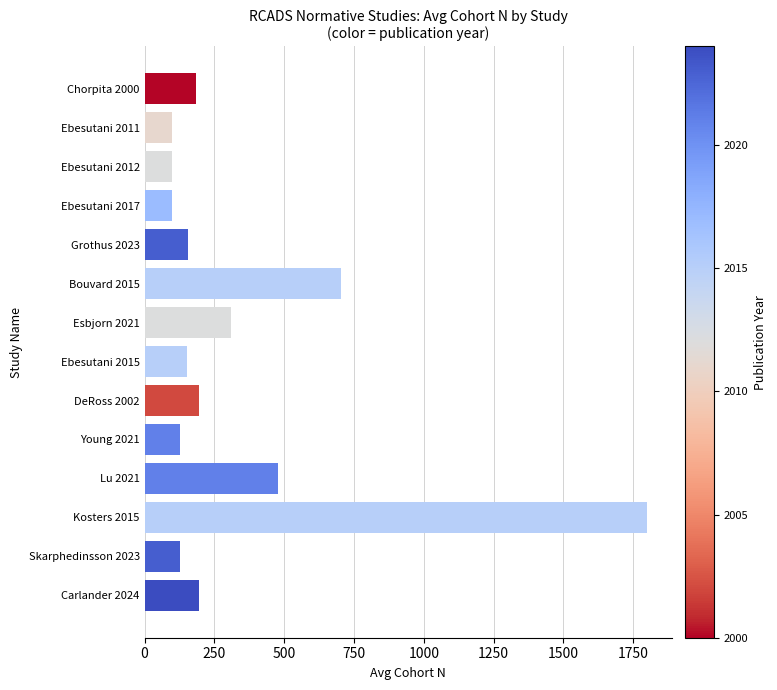

What is the maximum value shown in the chart?

1798.5